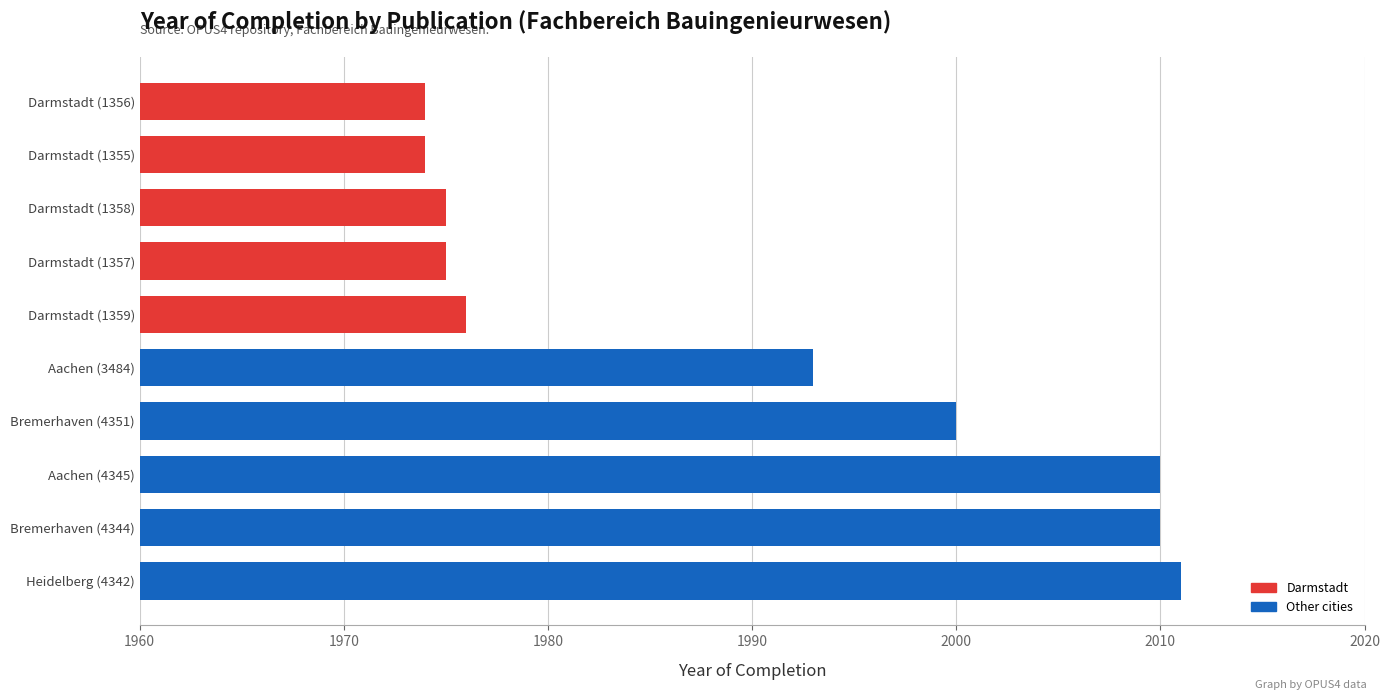

Between Darmstadt (1356) and Bremerhaven (4351), which is larger?

Bremerhaven (4351)